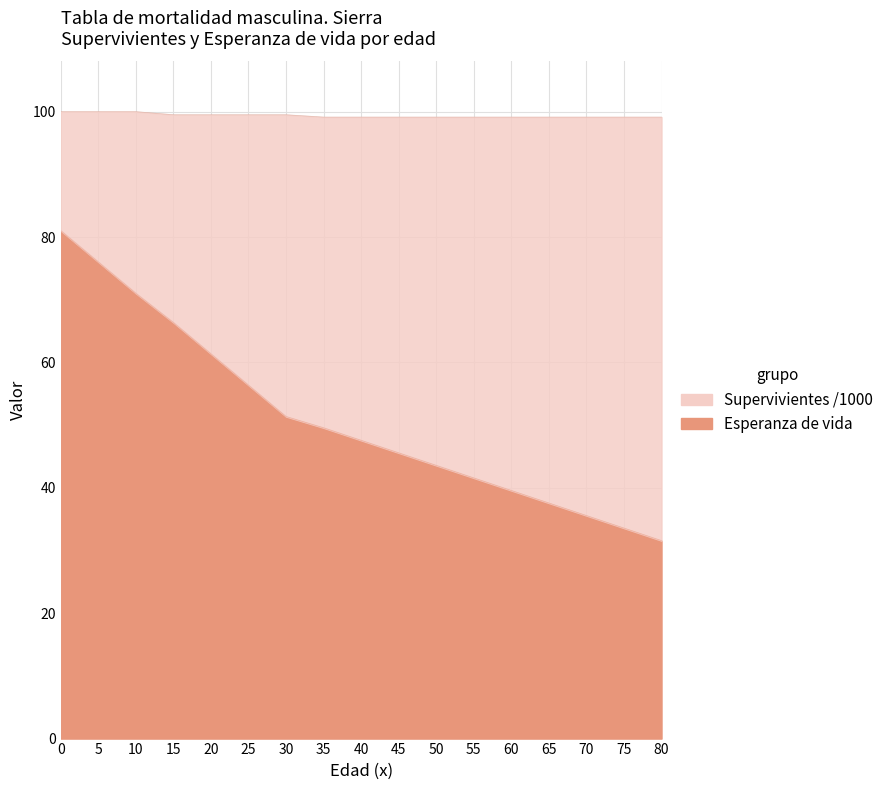

What is the spread (max minus min) of values at 15?

33.1